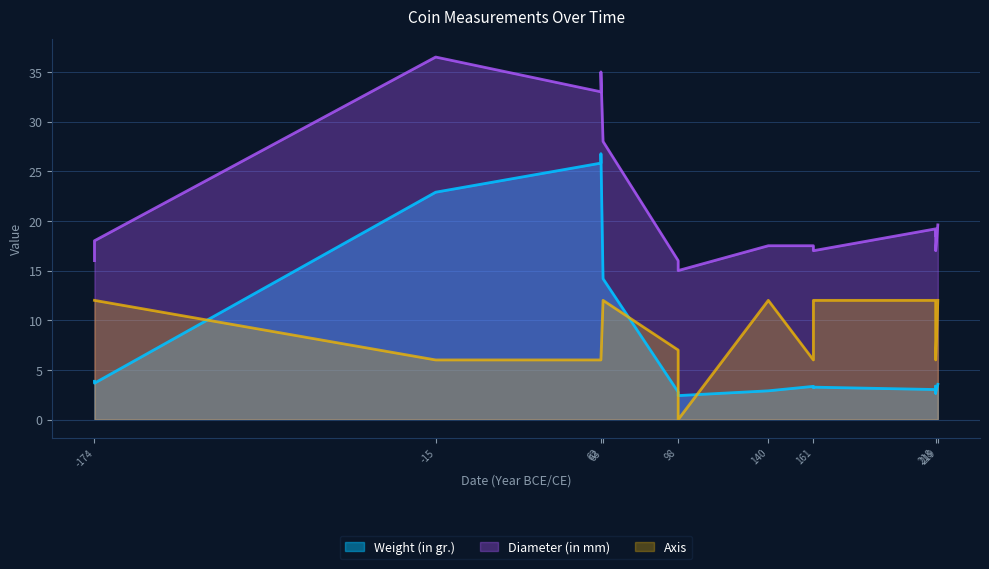

How many data points in Weight (in gr.) are above 3?

12